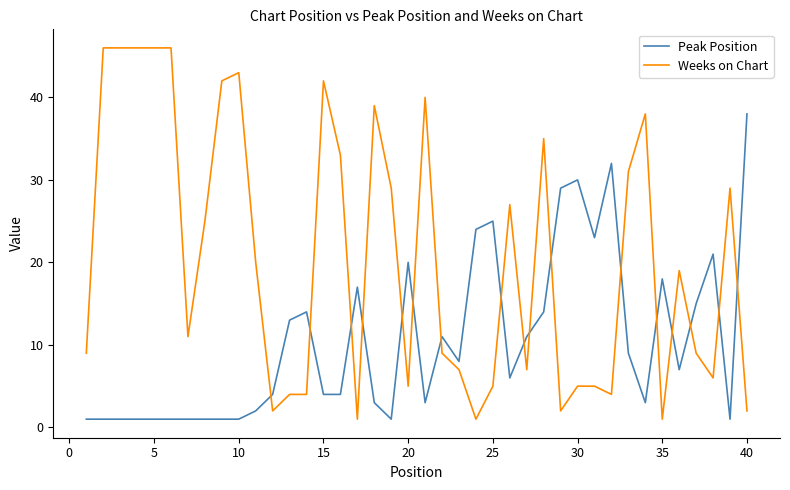

Which series has the widest spread of values?

Weeks on Chart